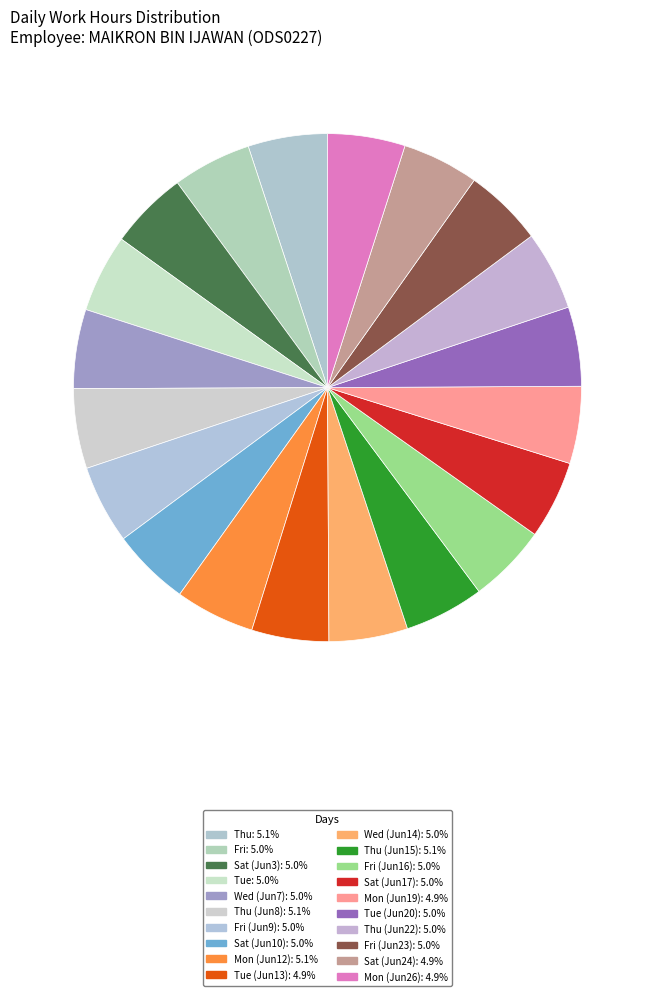

Count the number of slices in the pie.

20